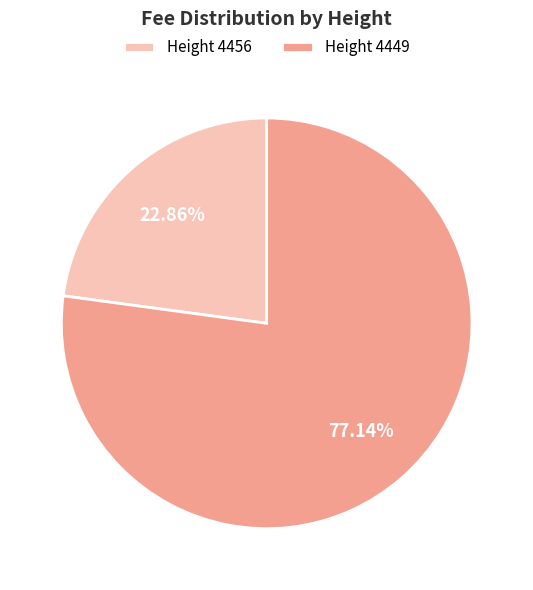

Rank the categories by value from highest to lowest.

Height 4449, Height 4456